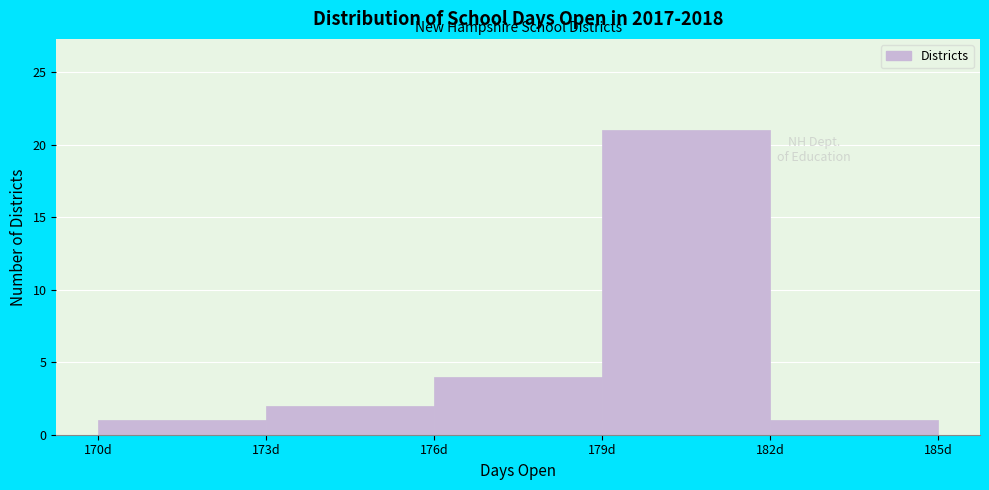

Over which range of the x-axis is the bar tallest?

179 to 182